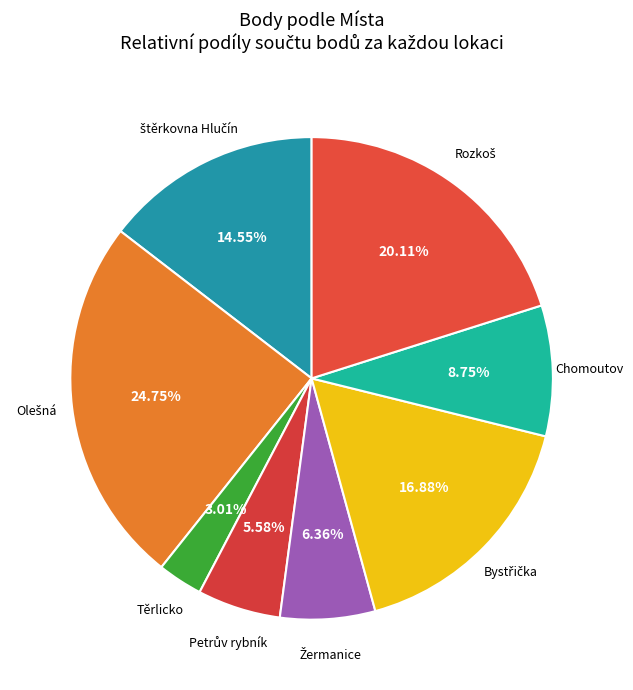

How many slices are in this pie chart?

8